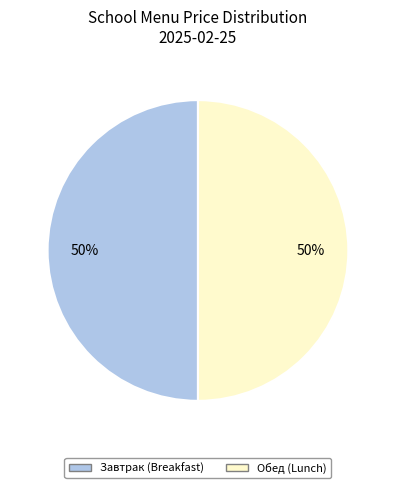

To the nearest percent, what is the average slice percentage?

50%